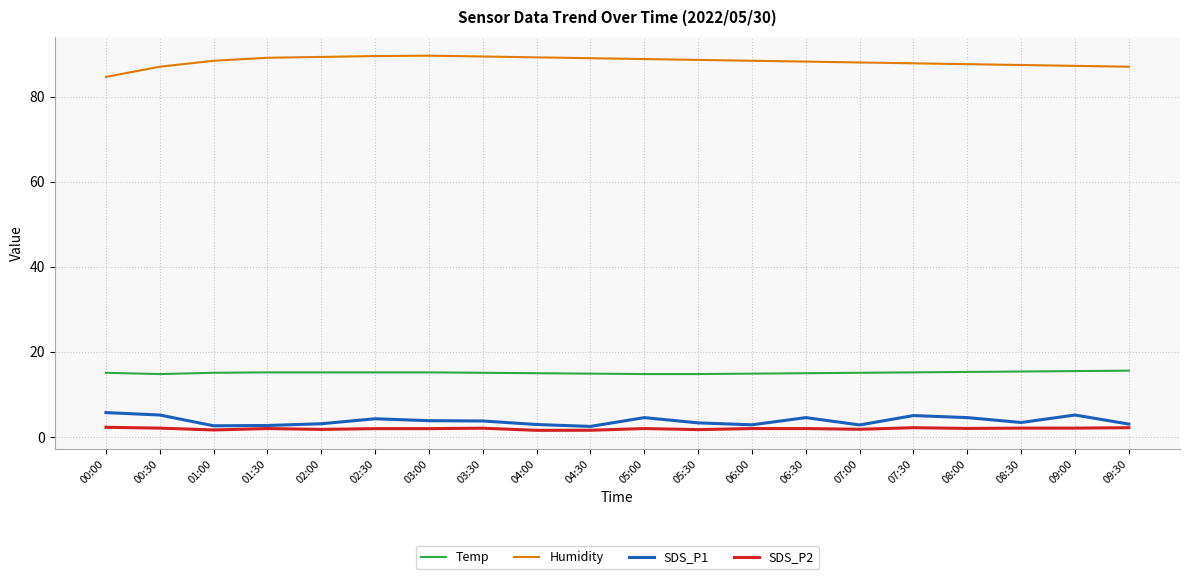

What is the sum of all Humidity values?

1764.1